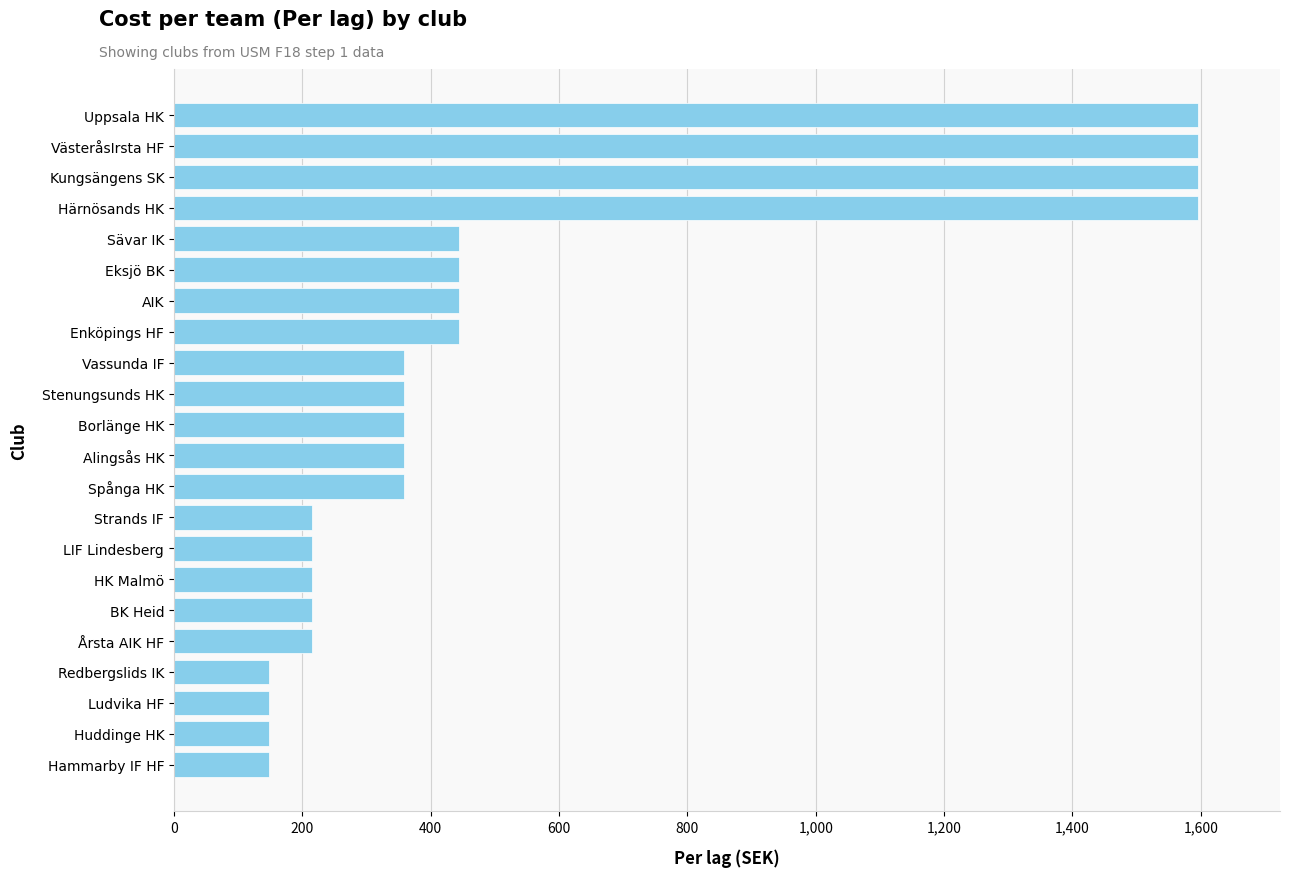

How many bars are there in total?

22